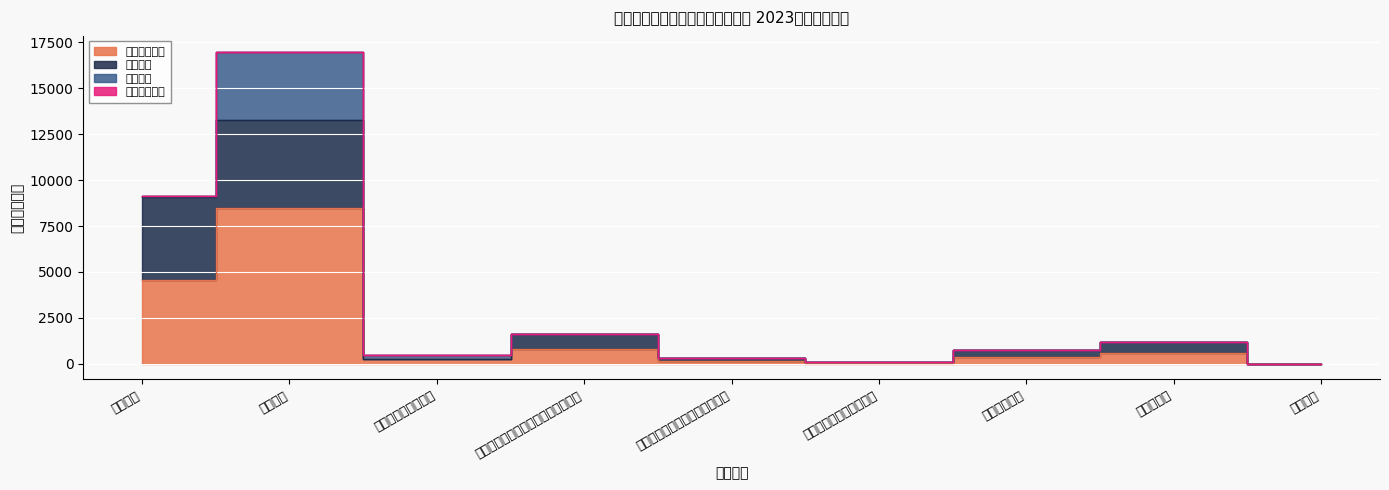

Is the value of 基本支出 at 高中教育 greater than the value of 本年支出合计 at 城市中小学教学设施?

Yes